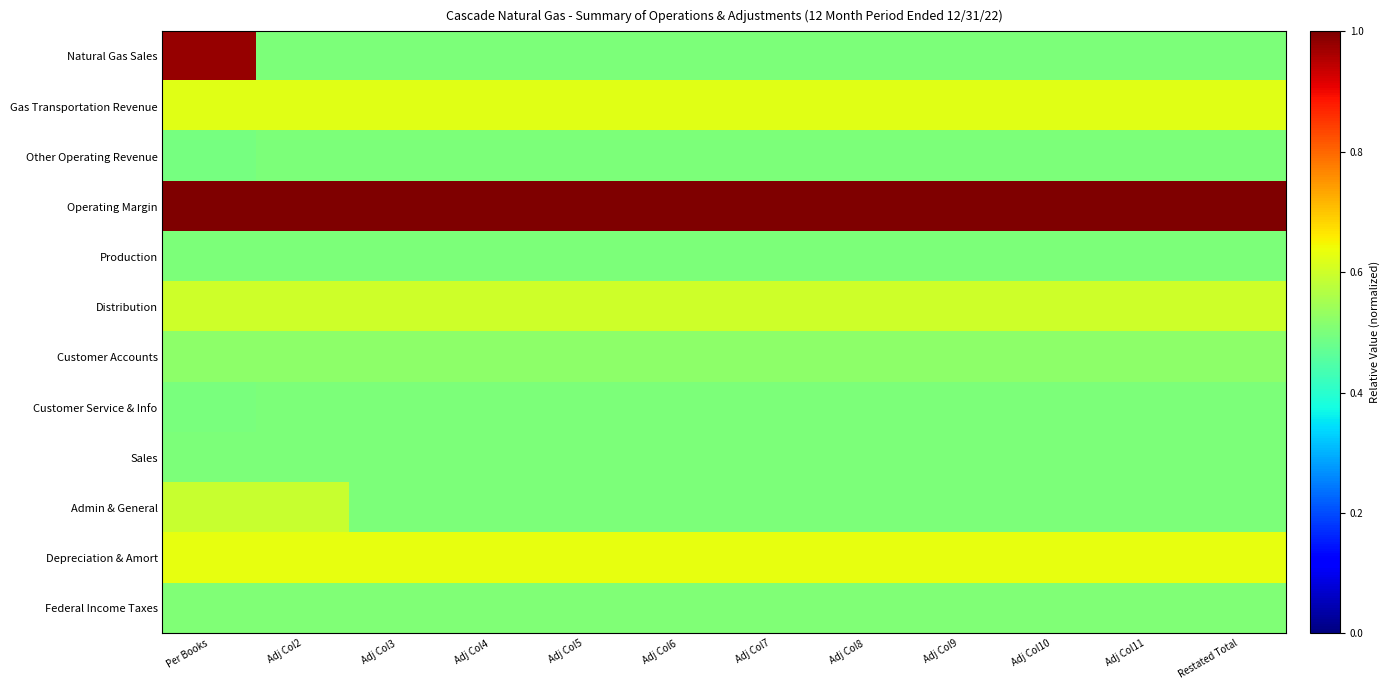

What is the difference between the highest and lowest values at Adj Col7?

0.5